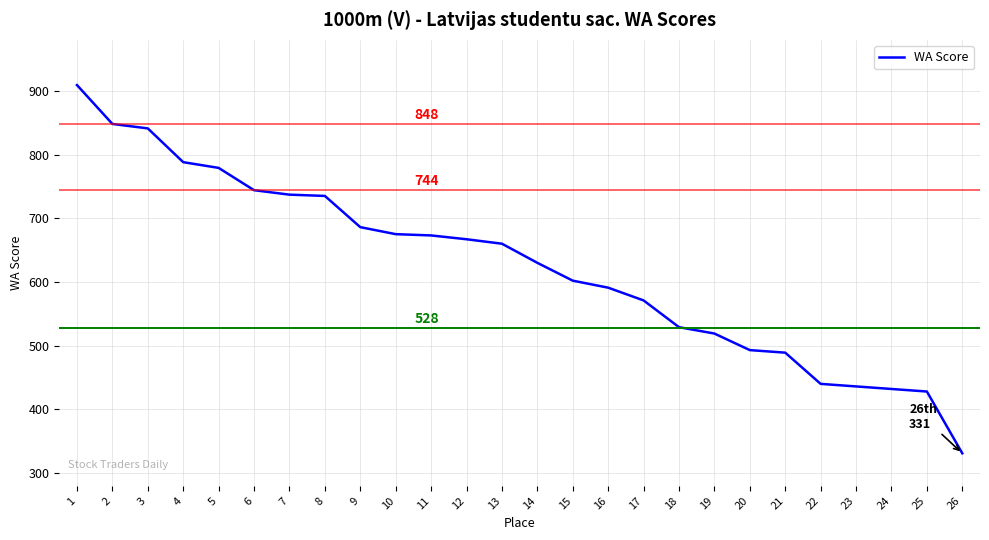

Which label corresponds to the smallest value in the chart?

26